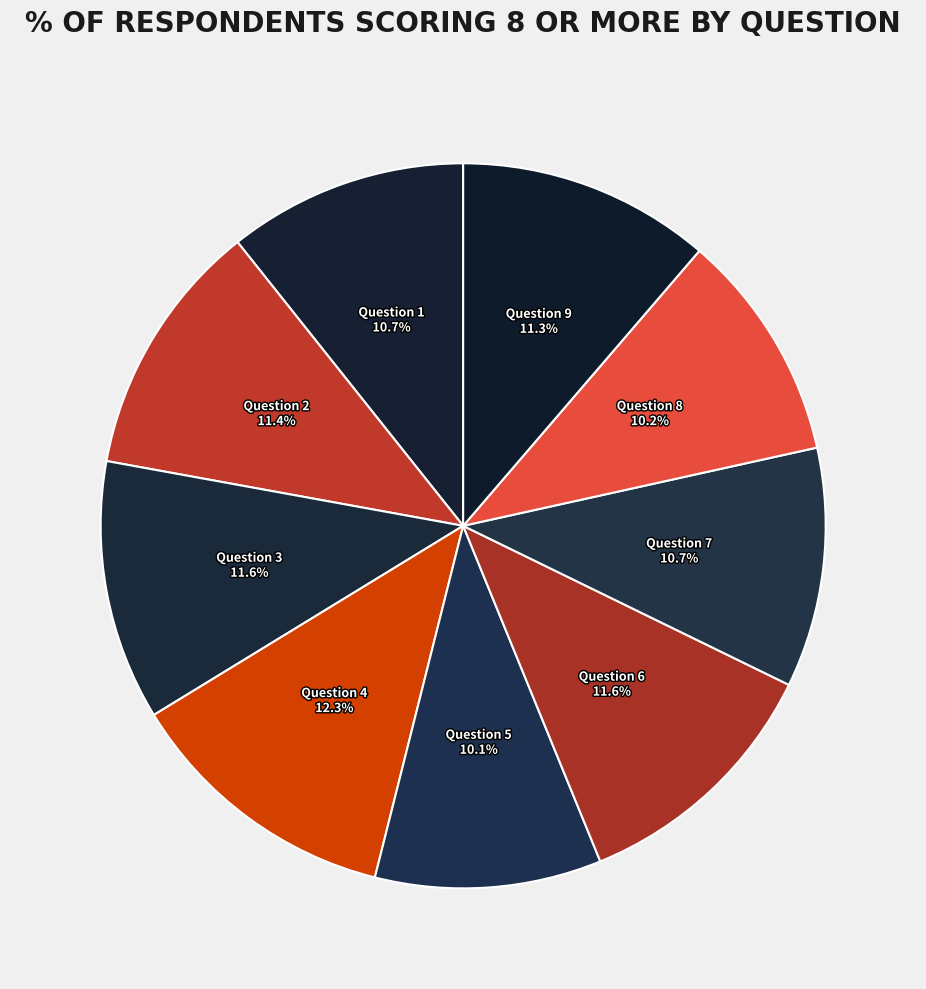

Combined, do Question 4 and Question 7 account for over 50%?

No